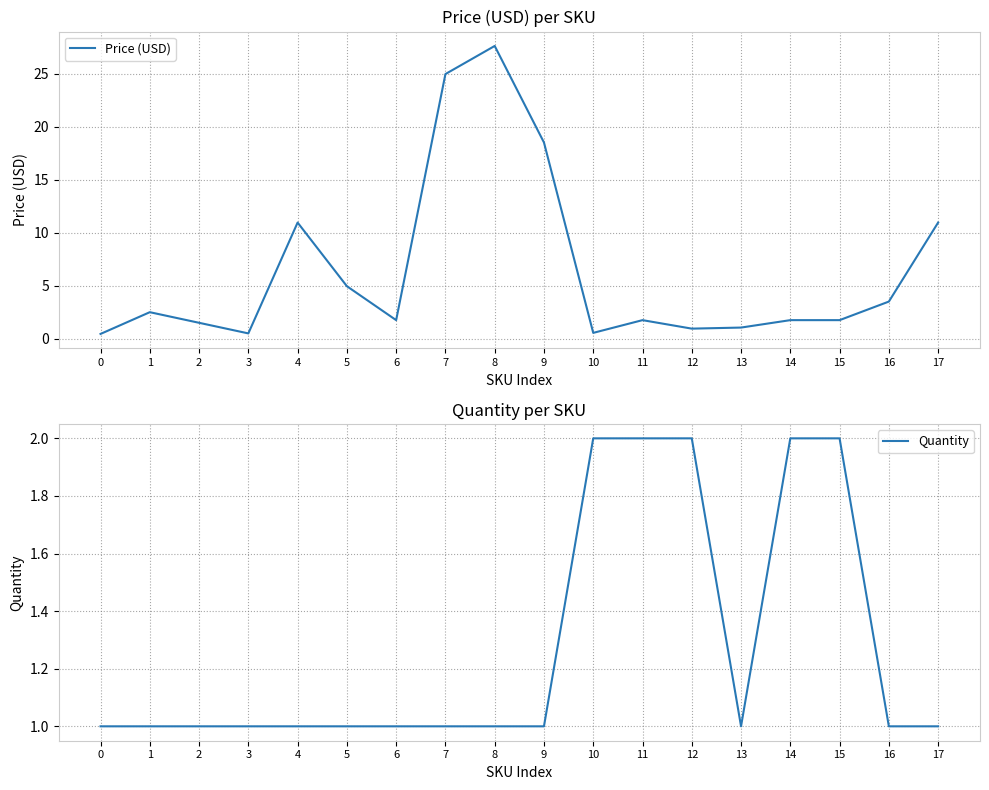

Is this an area chart (filled region under the line)?

No